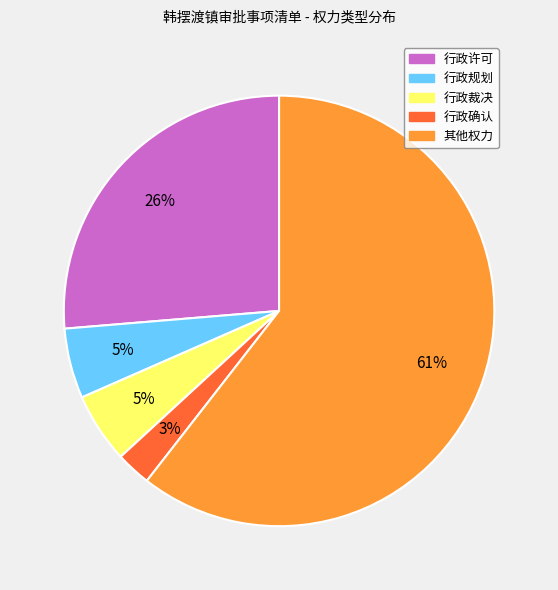

Which has a higher value, 其他权力 or 行政许可?

其他权力